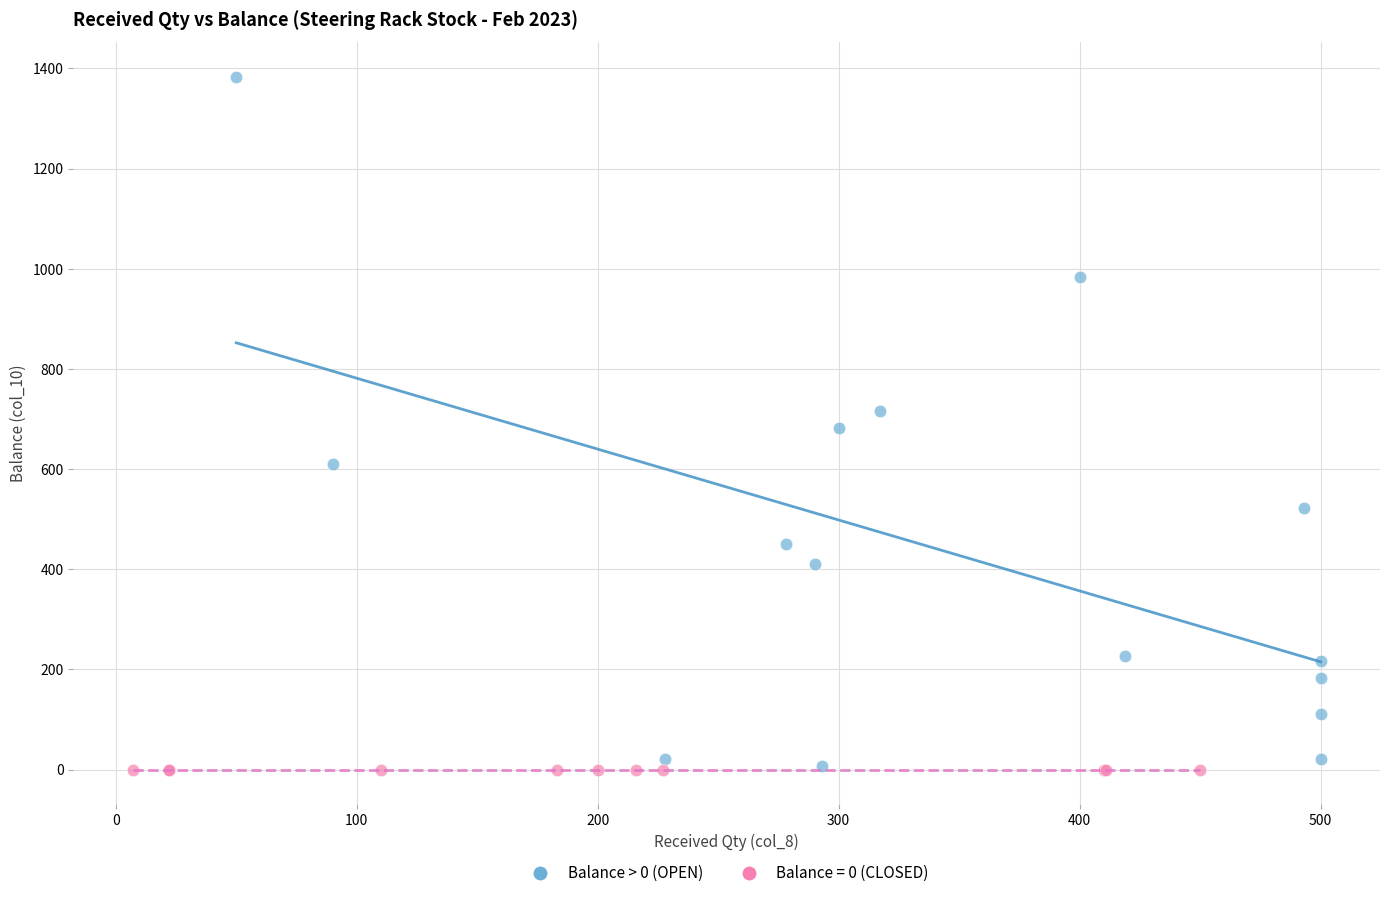

Which series contains the highest Y value?

Balance > 0 (OPEN)